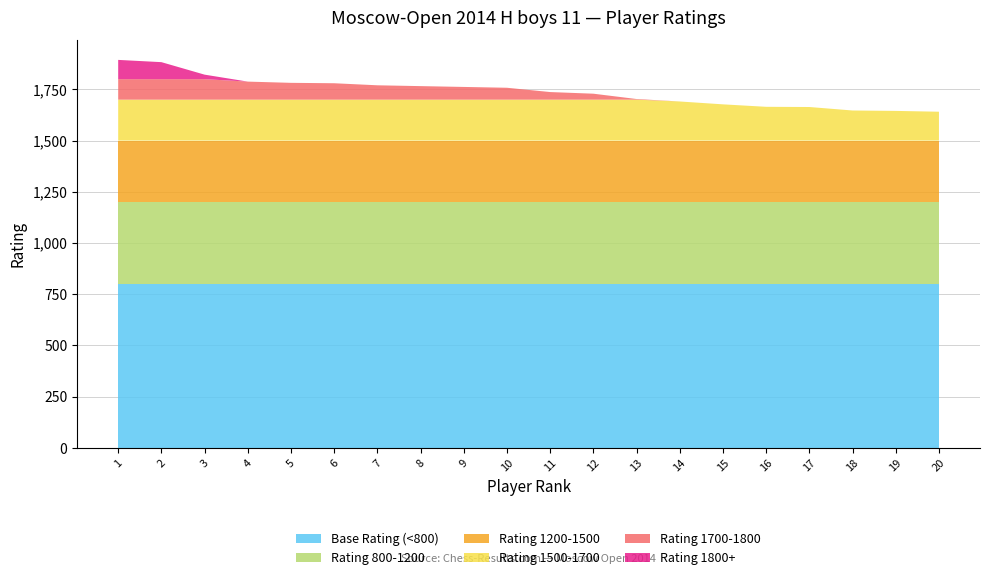

What are all the series names shown in the legend?

Base Rating (<800), Rating 800-1200, Rating 1200-1500, Rating 1500-1700, Rating 1700-1800, Rating 1800+